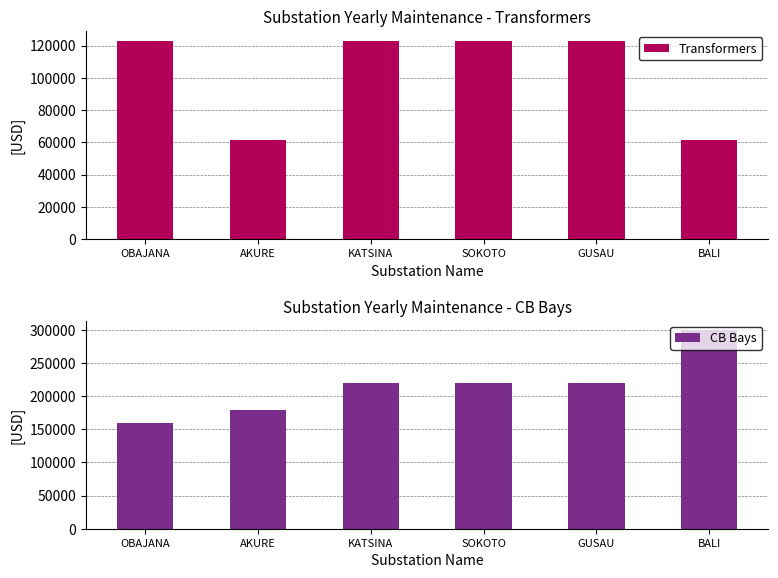

What is the sum of the Transformers values at KATSINA and SOKOTO?

245894.3